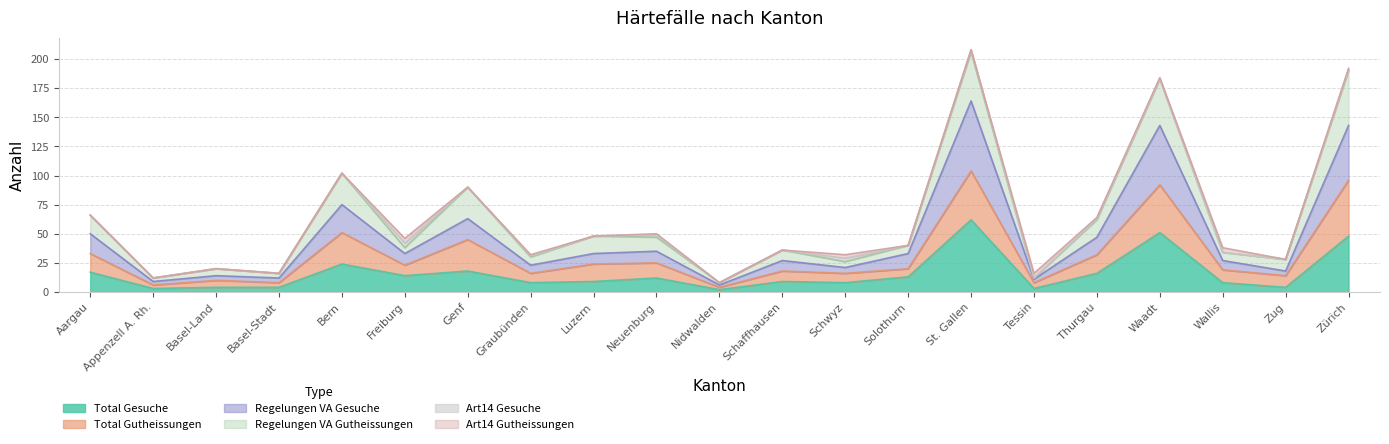

Which has a higher value, Nidwalden or Zürich?

Zürich